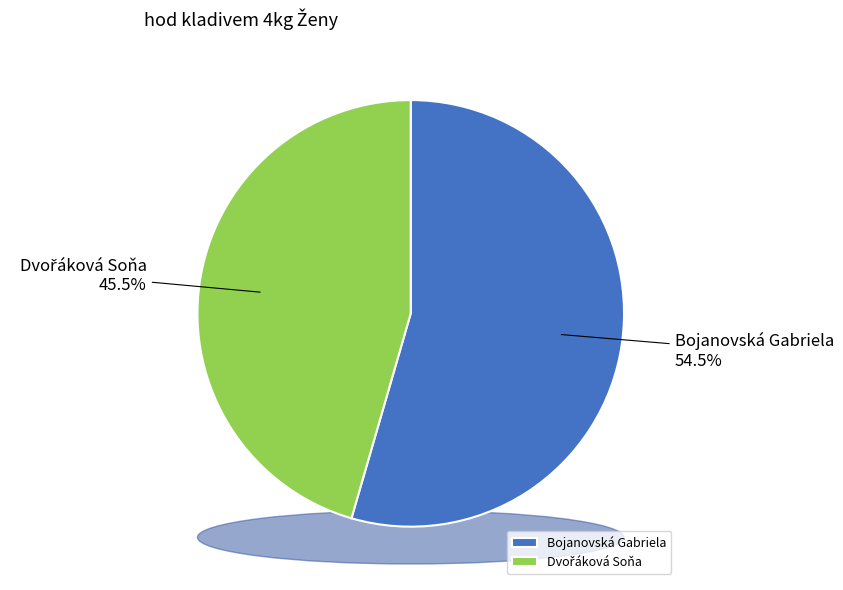

The Bojanovská Gabriela slice represents 45% of the pie. True or false?

False